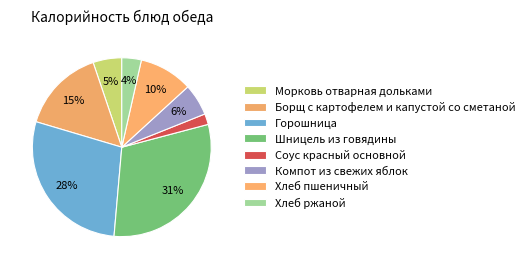

The Хлеб пшеничный slice represents 23% of the pie. True or false?

False